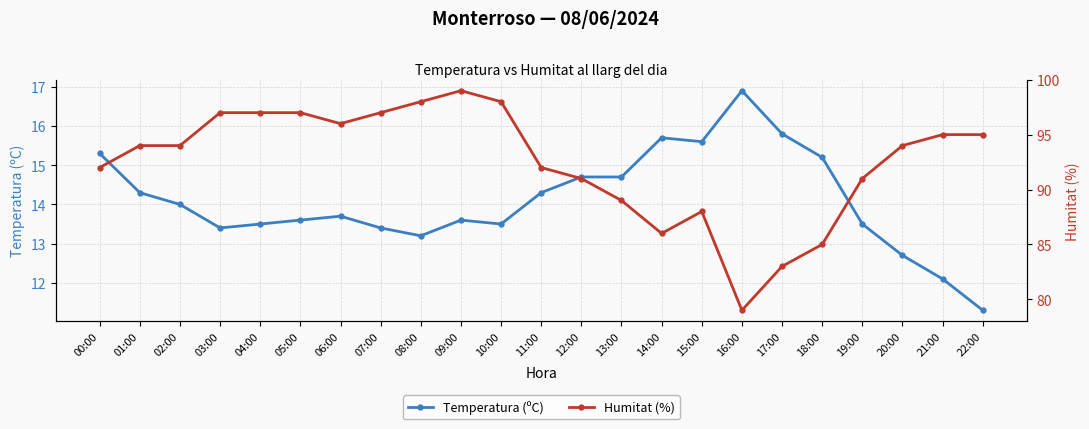

The Humitat (%) series shows 29.8 at 10:00. True or false?

False